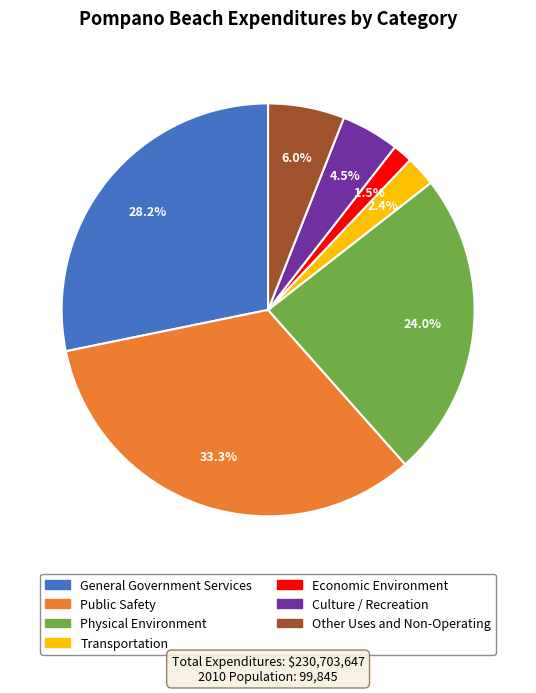

How many segments does this pie chart have?

7